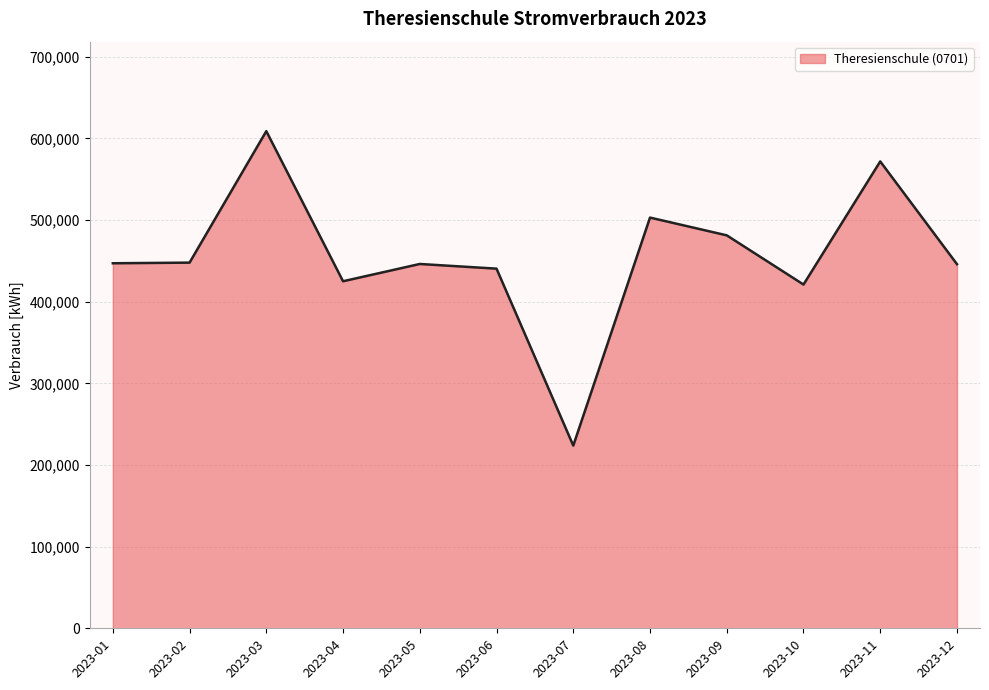

What is the sum of all values?

5462250